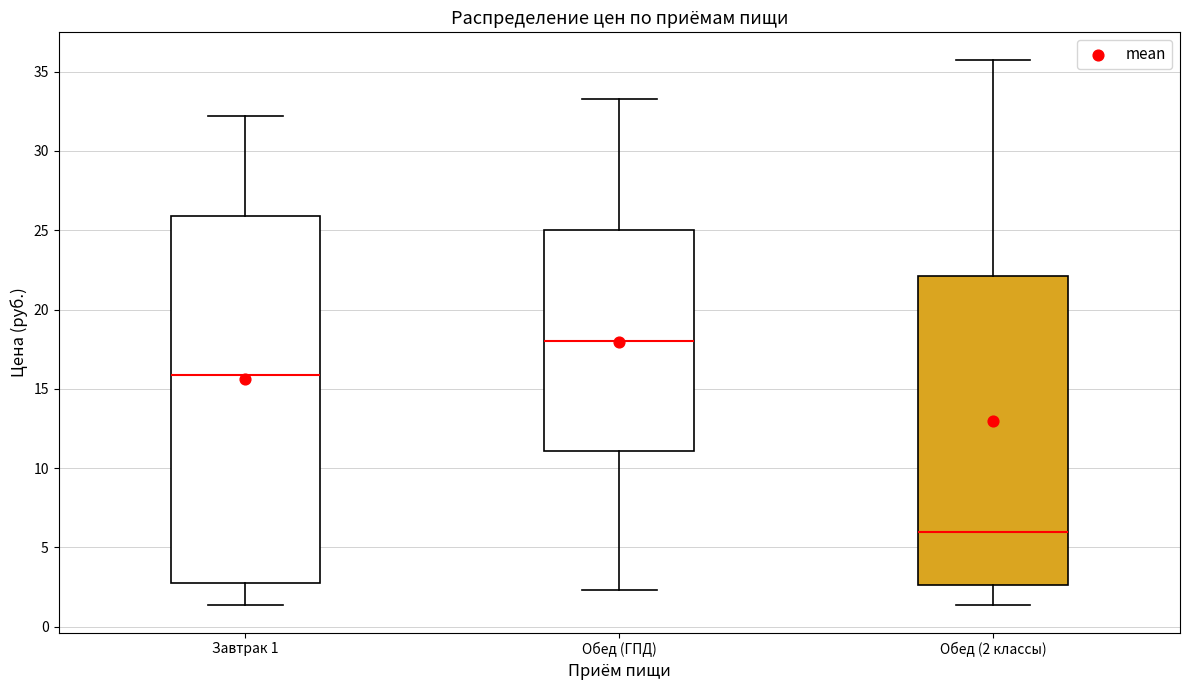

Where does the upper whisker of the box for Обед (2 классы) end on the y-axis? The values are not printed on the chart, so give them approximately, as read against the axis.

36.0